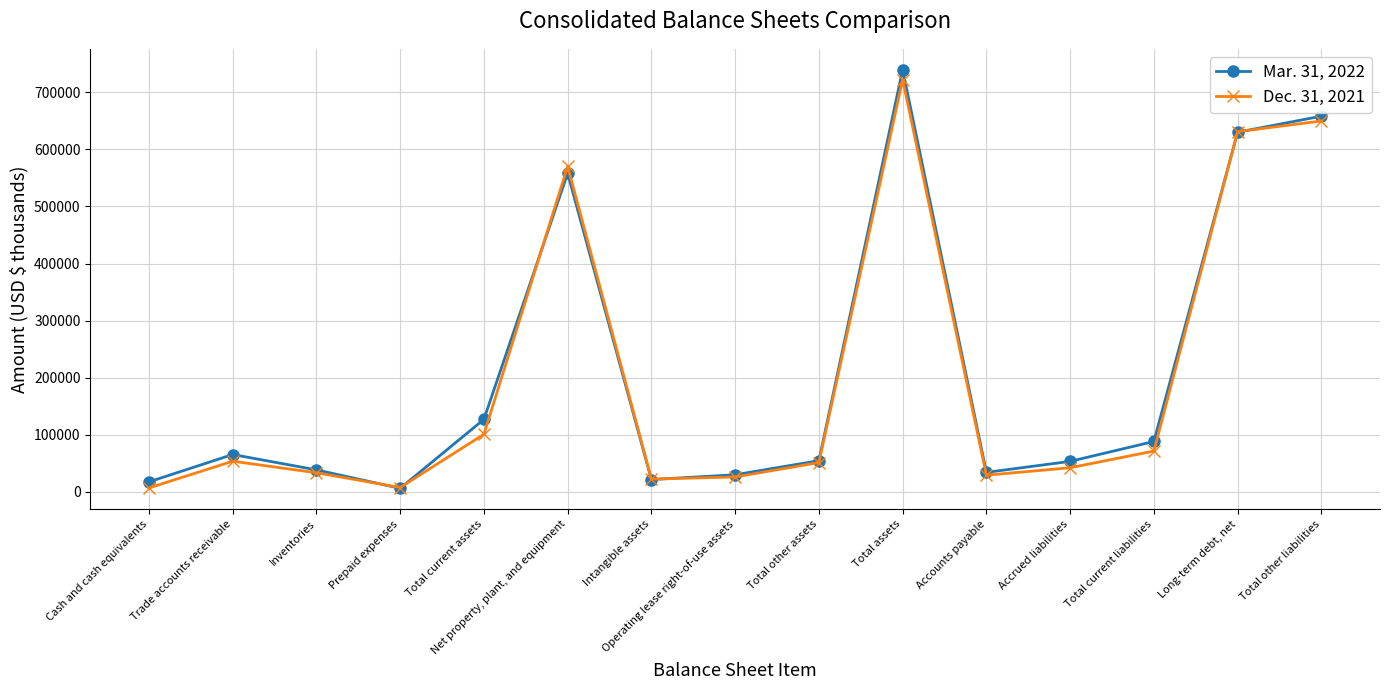

What is the label of the 4th point from the right?

Accrued liabilities